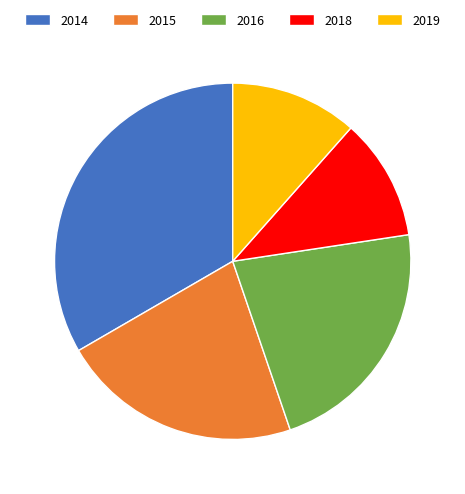

Does 2018 account for over 50% of the chart?

No